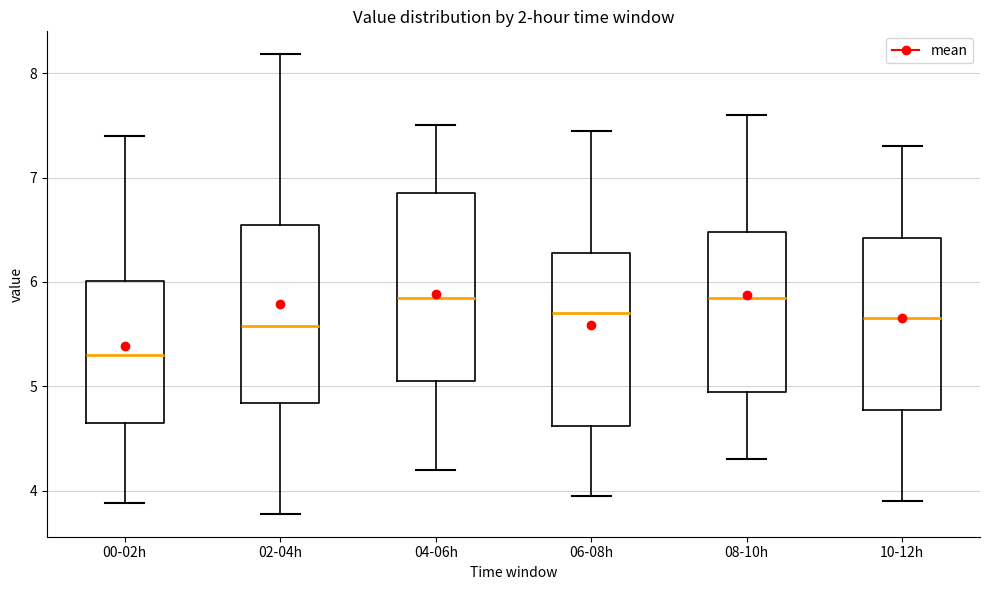

Which box's median line is the lowest?

00-02h